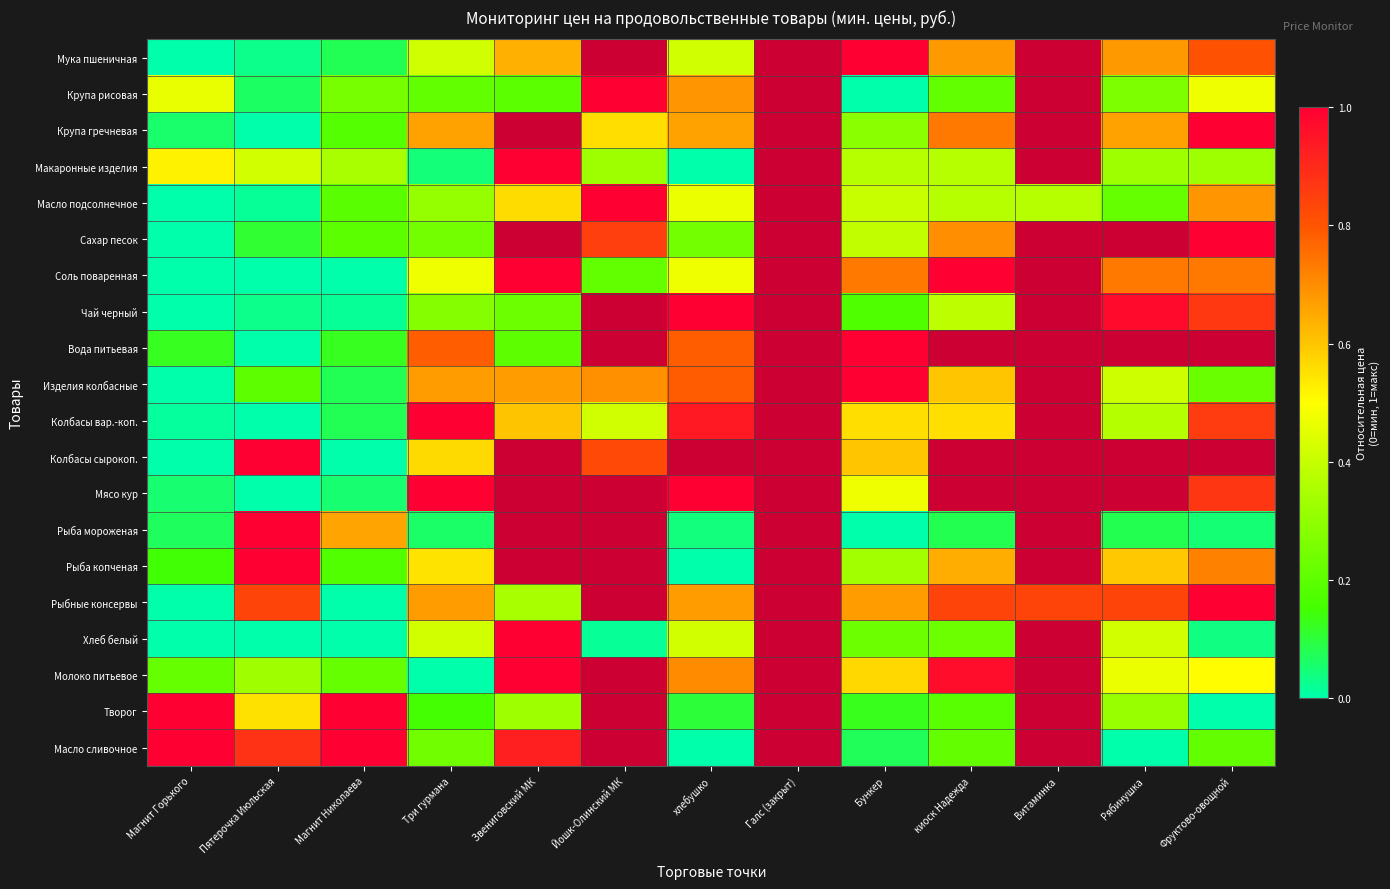

Which series changed the most between Звениговский МК and хлебушко?

Макаронные изделия